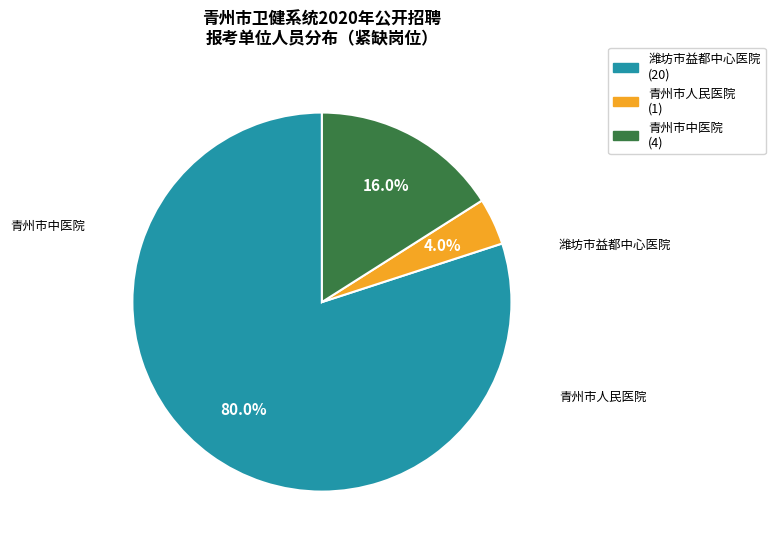

How many slices are in this pie chart?

3